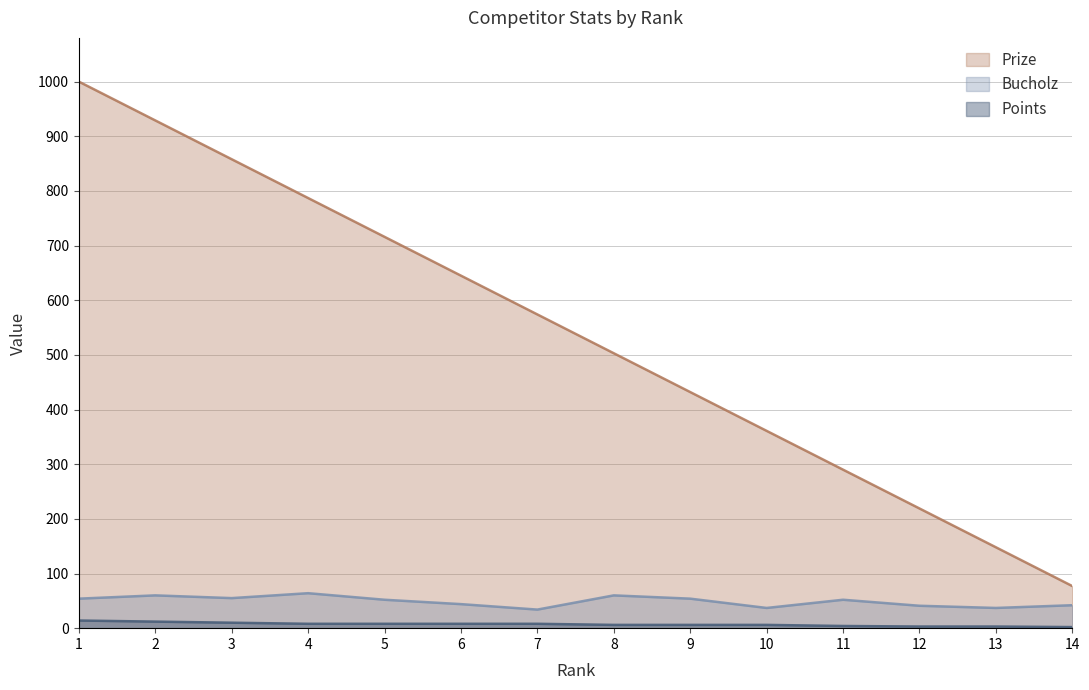

List the labels in order of Points value, smallest first.

14, 12, 13, 11, 8, 9, 10, 4, 5, 6, 7, 3, 2, 1